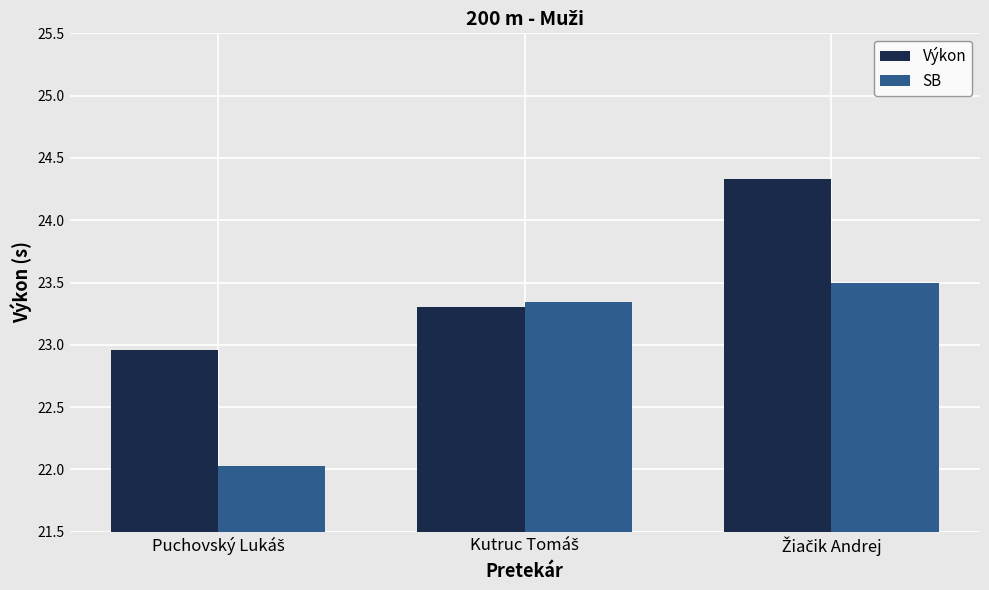

What is the average value of the SB series?

23.0